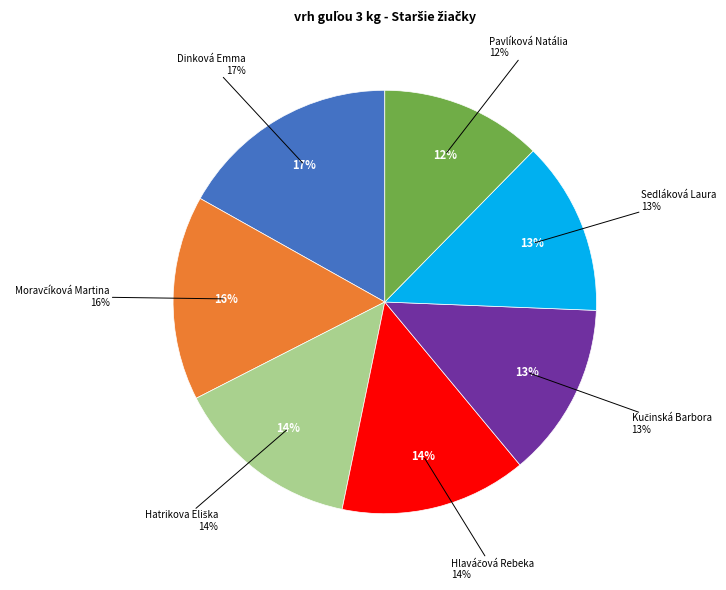

What is the smallest slice in the pie chart?

Pavlíková Natália